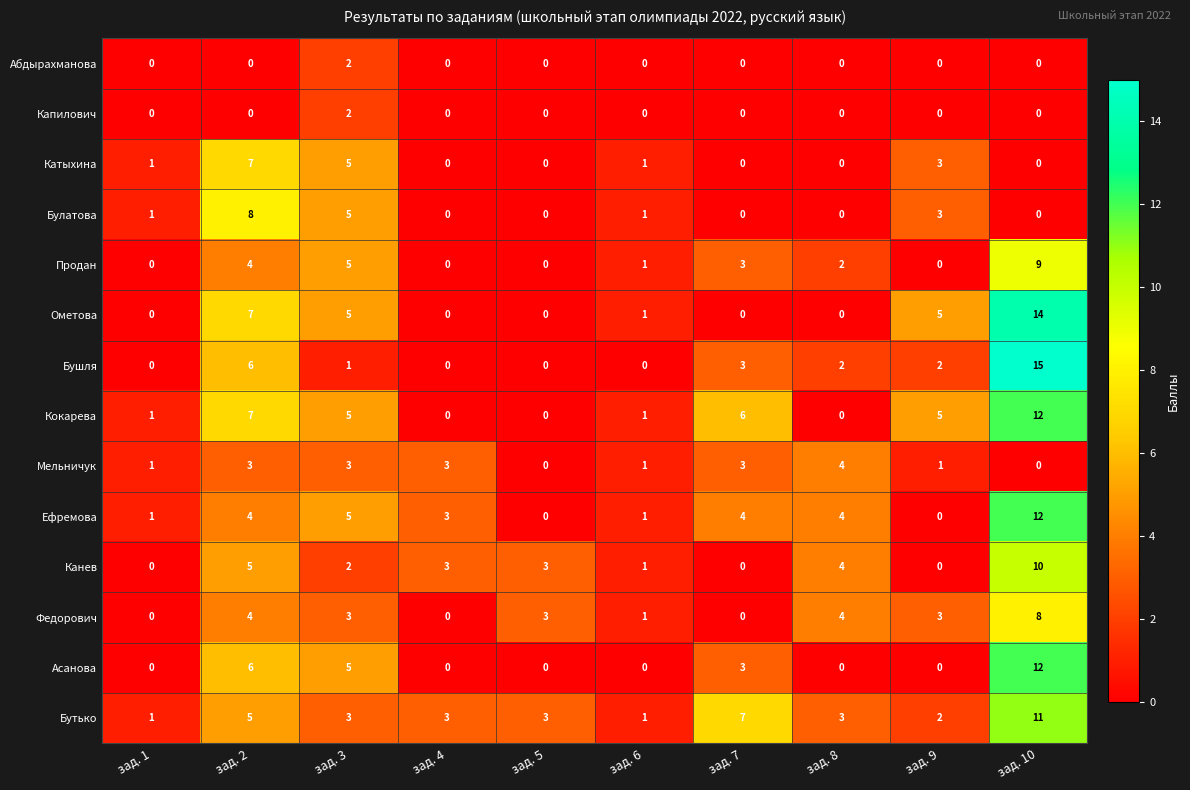

What is the total value across all series at зад. 10?

103